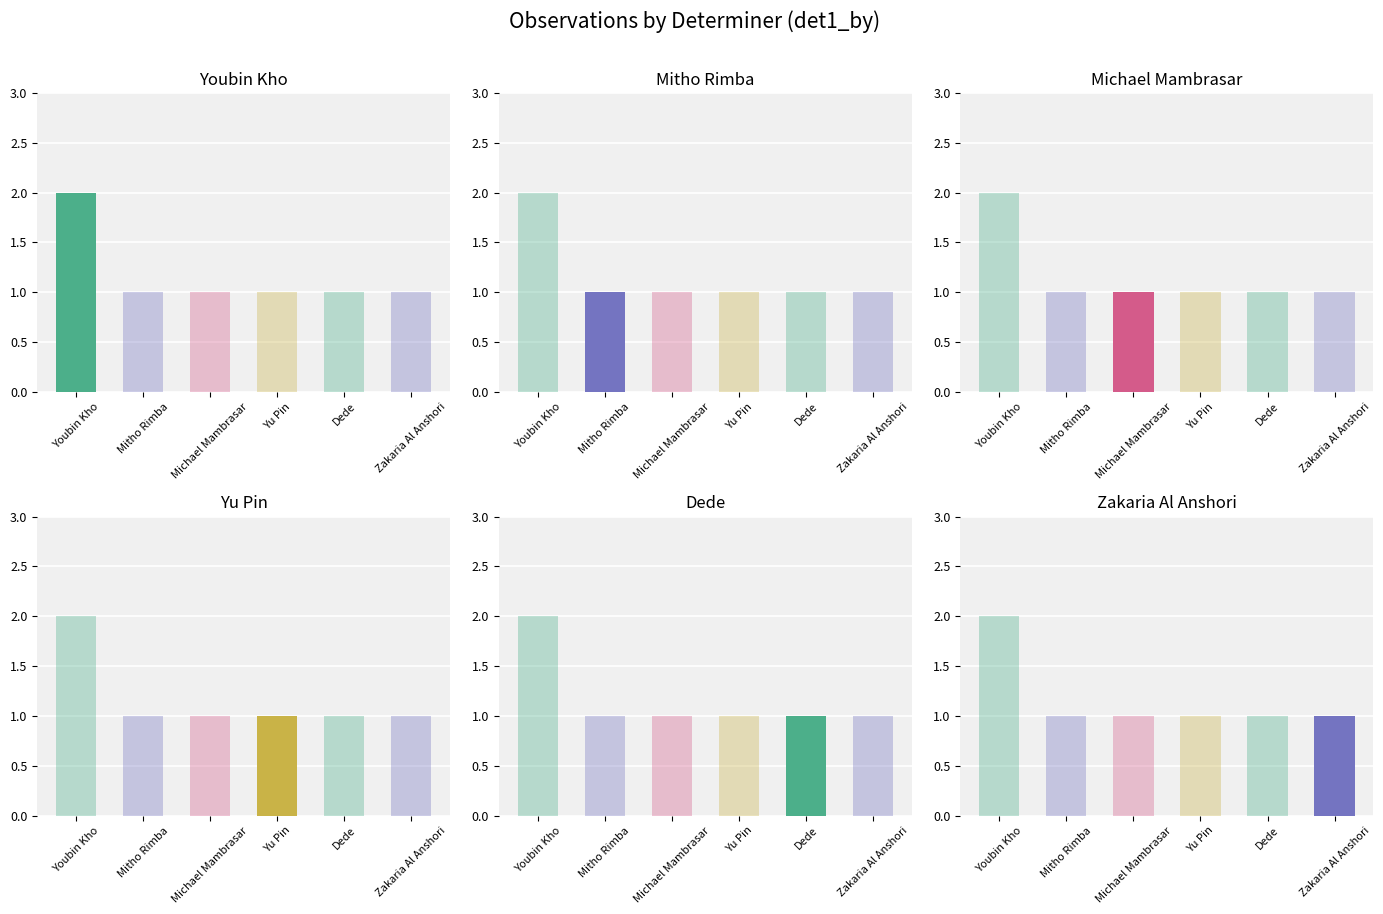

Reading left to right, list all the values displayed in this chart.

Youbin Kho: 2	1	1	1	1	1
Mitho Rimba: 2	1	1	1	1	1
Michael Mambrasar: 2	1	1	1	1	1
Yu Pin: 2	1	1	1	1	1
Dede: 2	1	1	1	1	1
Zakaria Al Anshori: 2	1	1	1	1	1